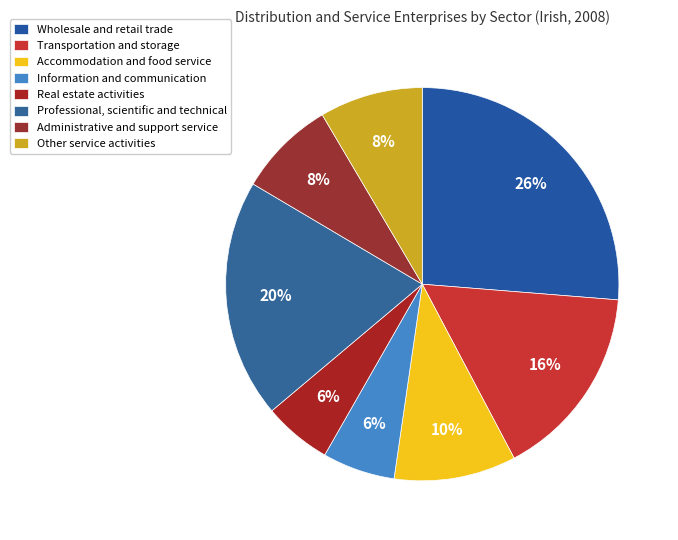

To the nearest percent, what is the average slice percentage?

12%